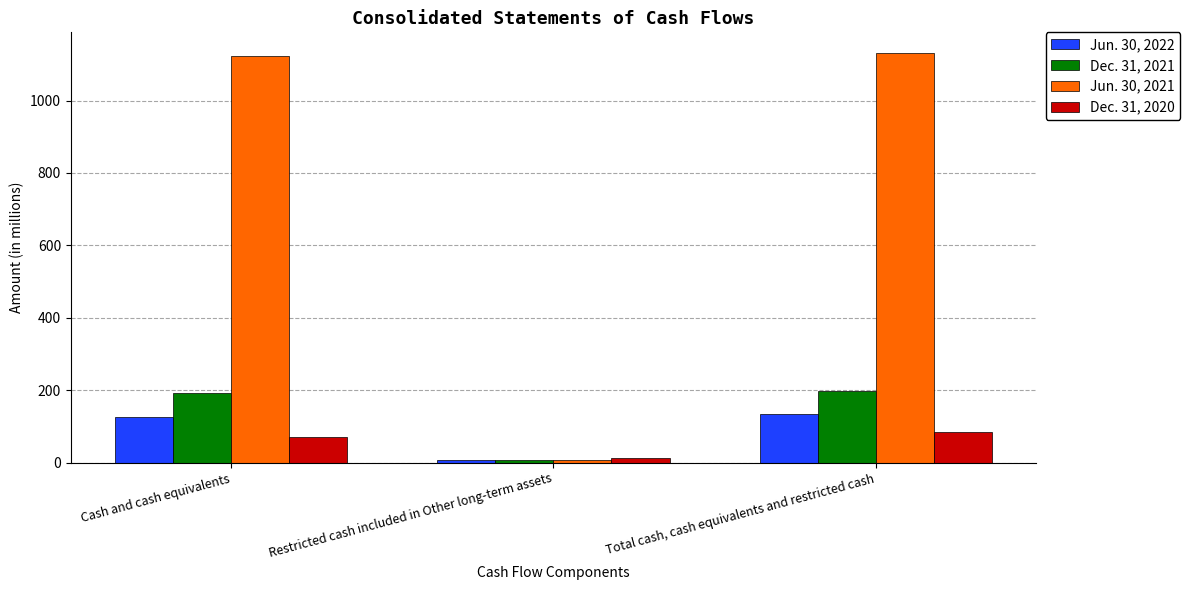

At how many categories does at least one series exceed 82?

2